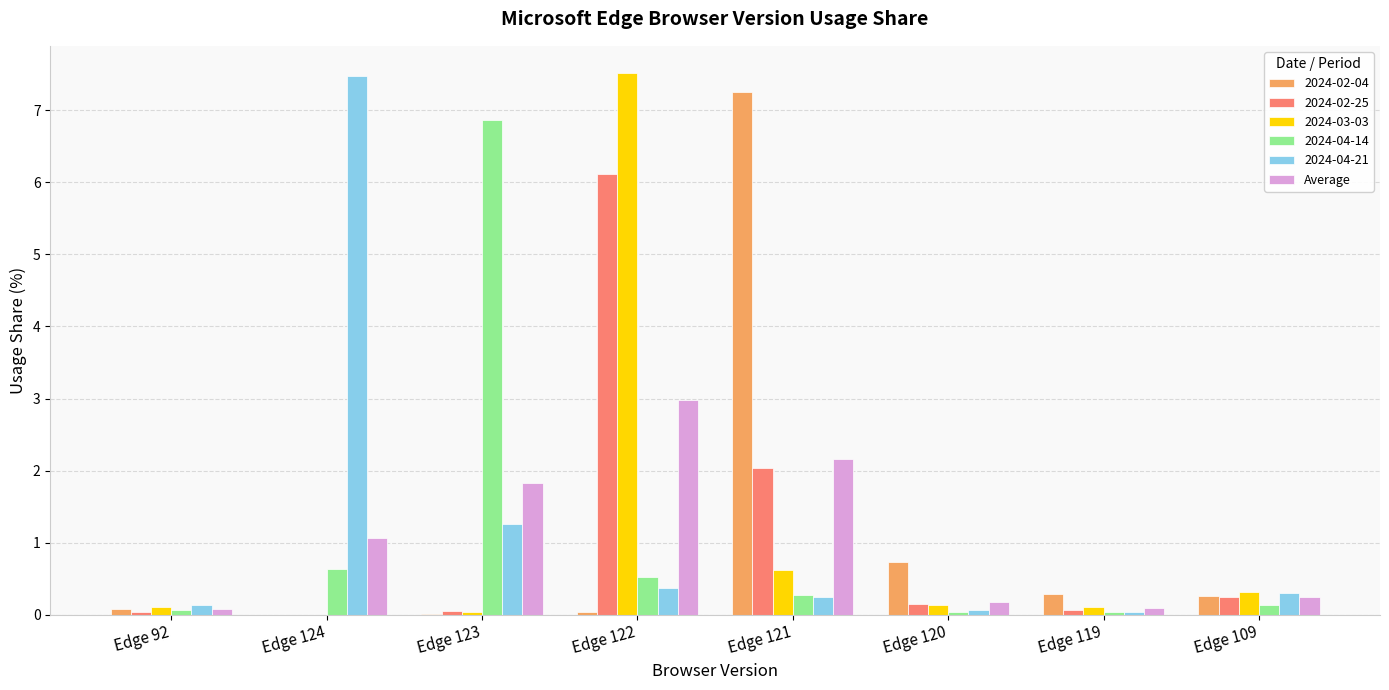

At which label does 2024-02-25 reach its peak?

Edge 122